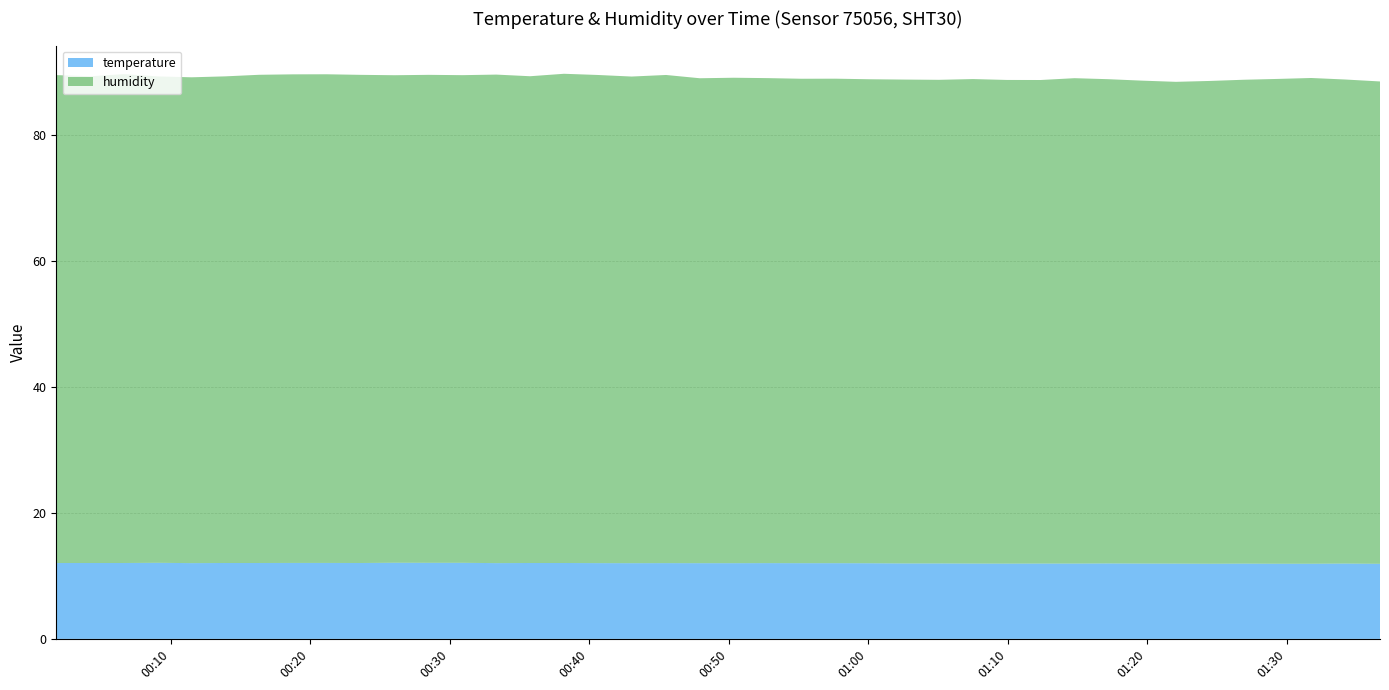

Reading right to left, list all the values displayed in this chart.

temperature: 2023-11-22T01:36:42=11.9	2023-11-22T01:34:12=12.0	2023-11-22T01:31:46=11.9	2023-11-22T01:29:20=11.9	2023-11-22T01:26:55=12.0	2023-11-22T01:24:29=11.9	2023-11-22T01:22:04=12.0	2023-11-22T01:19:38=12.0	2023-11-22T01:17:13=12.0	2023-11-22T01:14:48=12.0	2023-11-22T01:12:22=12.0	2023-11-22T01:09:57=12.0	2023-11-22T01:07:32=12.0	2023-11-22T01:05:05=12.0	2023-11-22T01:02:35=12.0	2023-11-22T01:00:06=12.0	2023-11-22T00:57:40=12.0	2023-11-22T00:55:14=12.0	2023-11-22T00:52:48=12.0	2023-11-22T00:50:22=12.0	2023-11-22T00:47:56=12.0	2023-11-22T00:45:31=12.0	2023-11-22T00:43:03=12.0	2023-11-22T00:40:37=12.0	2023-11-22T00:38:12=12.1	2023-11-22T00:35:46=12.1	2023-11-22T00:33:21=12.0	2023-11-22T00:30:55=12.1	2023-11-22T00:28:30=12.1	2023-11-22T00:26:03=12.1	2023-11-22T00:23:37=12.1	2023-11-22T00:21:12=12.1	2023-11-22T00:18:46=12.1	2023-11-22T00:16:21=12.1	2023-11-22T00:13:55=12.1	2023-11-22T00:11:30=12.0	2023-11-22T00:09:05=12.1	2023-11-22T00:06:39=12.1	2023-11-22T00:04:14=12.1	2023-11-22T00:01:48=12.1
humidity: 2023-11-22T01:36:42=76.6	2023-11-22T01:34:12=76.9	2023-11-22T01:31:46=77.2	2023-11-22T01:29:20=77.0	2023-11-22T01:26:55=76.9	2023-11-22T01:24:29=76.7	2023-11-22T01:22:04=76.5	2023-11-22T01:19:38=76.7	2023-11-22T01:17:13=76.9	2023-11-22T01:14:48=77.1	2023-11-22T01:12:22=76.8	2023-11-22T01:09:57=76.8	2023-11-22T01:07:32=77.0	2023-11-22T01:05:05=76.8	2023-11-22T01:02:35=76.9	2023-11-22T01:00:06=76.9	2023-11-22T00:57:40=77.0	2023-11-22T00:55:14=77.0	2023-11-22T00:52:48=77.1	2023-11-22T00:50:22=77.1	2023-11-22T00:47:56=77.0	2023-11-22T00:45:31=77.6	2023-11-22T00:43:03=77.3	2023-11-22T00:40:37=77.6	2023-11-22T00:38:12=77.7	2023-11-22T00:35:46=77.3	2023-11-22T00:33:21=77.6	2023-11-22T00:30:55=77.5	2023-11-22T00:28:30=77.5	2023-11-22T00:26:03=77.5	2023-11-22T00:23:37=77.6	2023-11-22T00:21:12=77.6	2023-11-22T00:18:46=77.6	2023-11-22T00:16:21=77.6	2023-11-22T00:13:55=77.3	2023-11-22T00:11:30=77.2	2023-11-22T00:09:05=77.3	2023-11-22T00:06:39=77.7	2023-11-22T00:04:14=77.3	2023-11-22T00:01:48=77.5